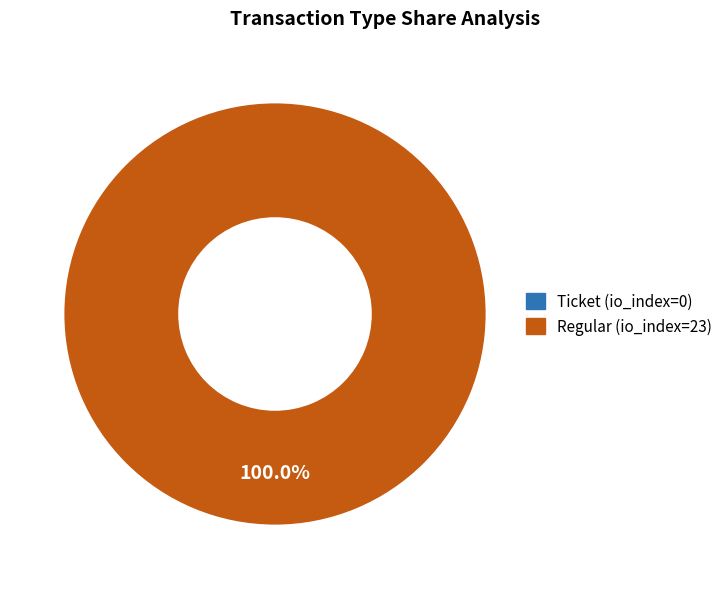

Rank the categories by value from highest to lowest.

Regular (io_index=23), Ticket (io_index=0)